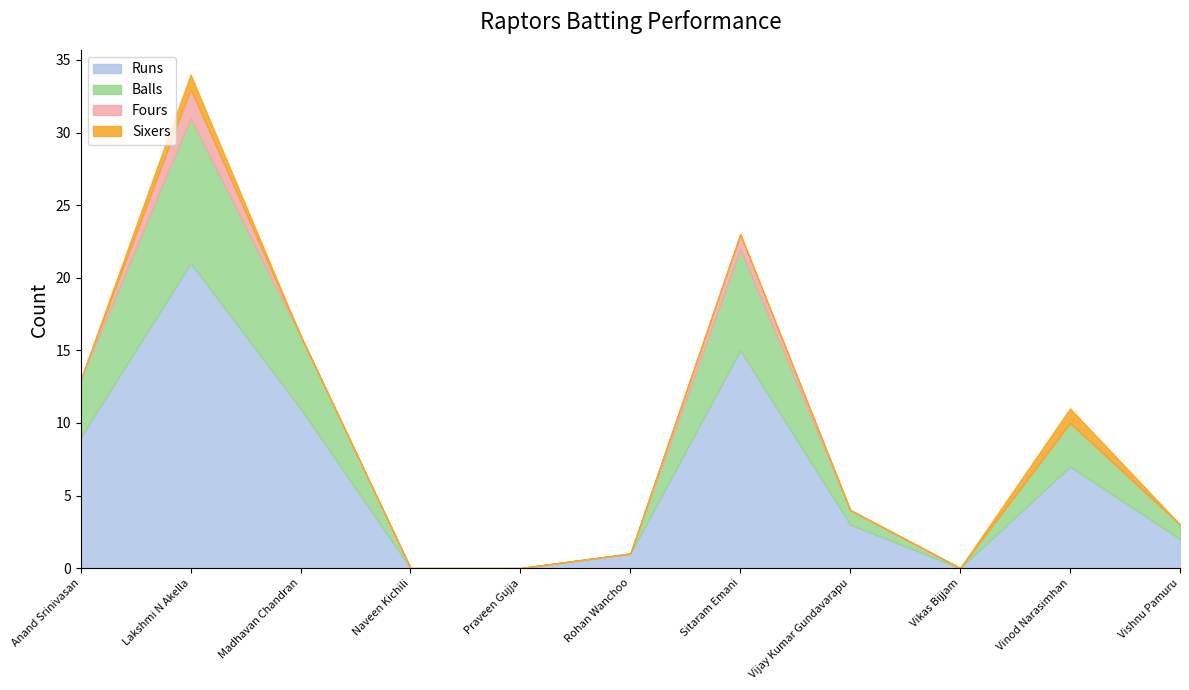

What is the label of the 4th point from the right?

Vijay Kumar Gundavarapu